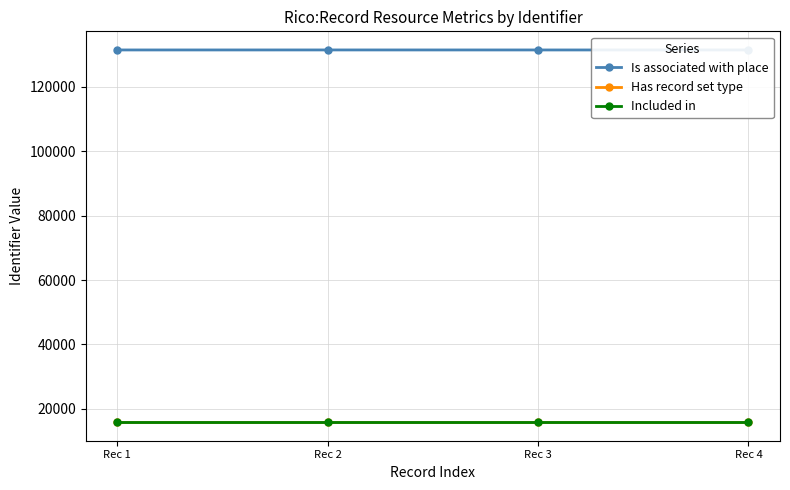

Rank the series by their maximum value, from lowest to highest.

Included in, Has record set type, Is associated with place